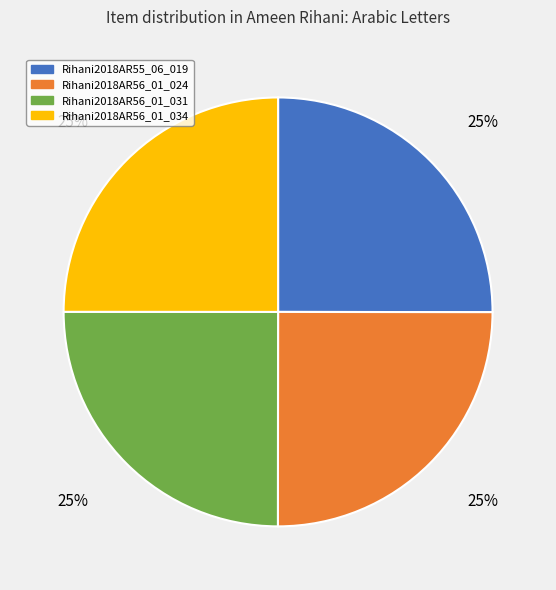

Does Rihani2018AR56_01_024 account for over 50% of the chart?

No